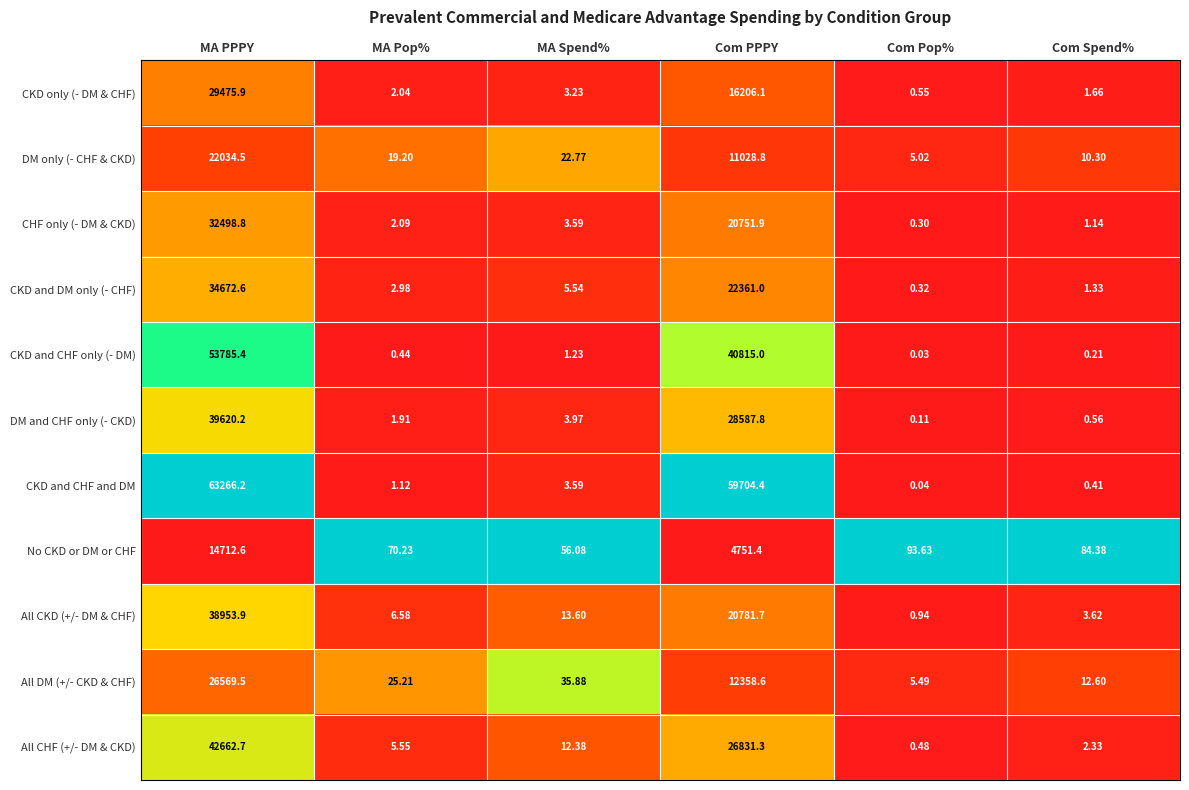

Is the value of CKD only (- DM & CHF) at Com Pop% greater than the value of DM only (- CHF & CKD) at MA Spend%?

No